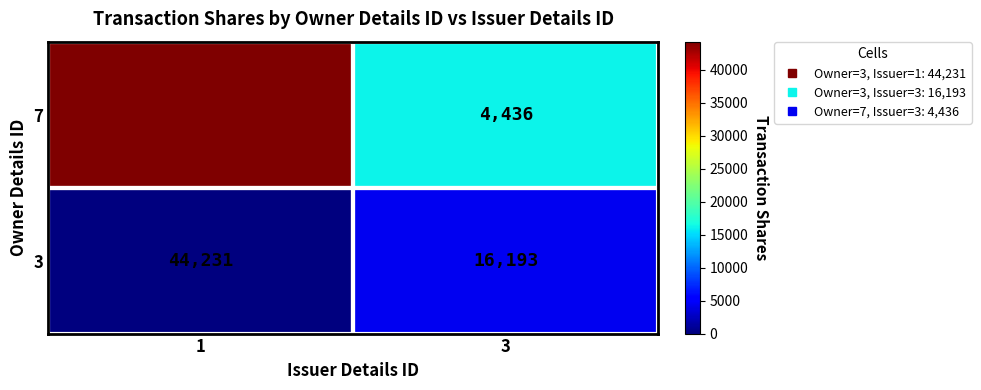

Read the 7 value at 1, to the nearest 10.

44230